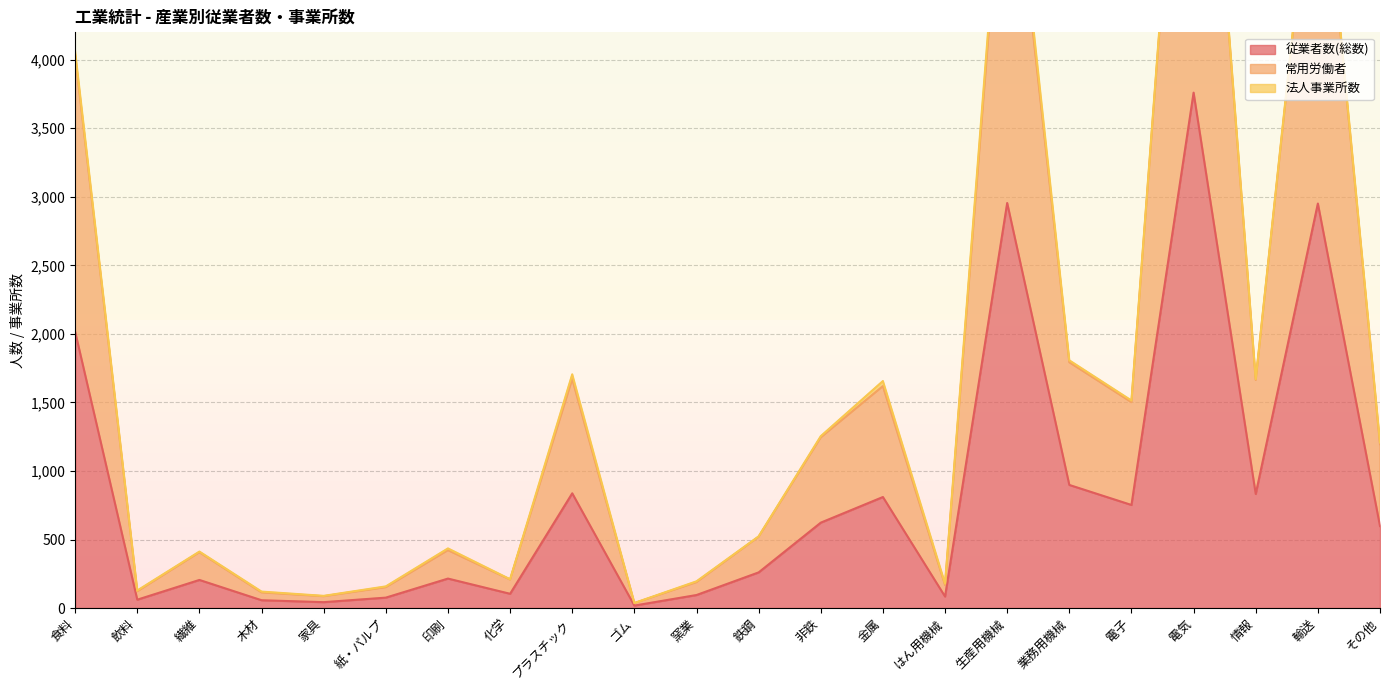

What is the difference between the highest and lowest values at 生産用機械?

2951